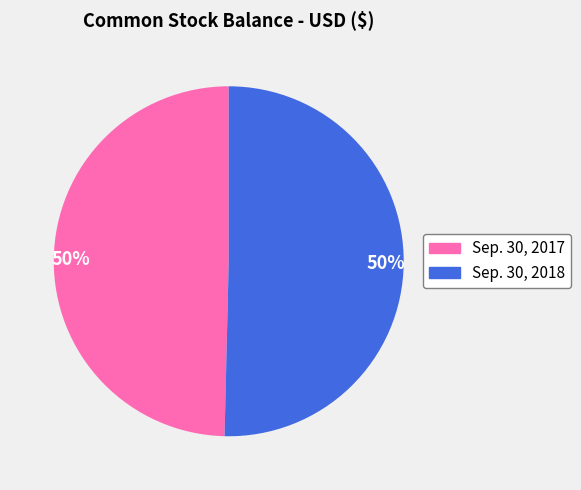

Combined, do Sep. 30, 2018 and Sep. 30, 2017 account for over 50%?

Yes